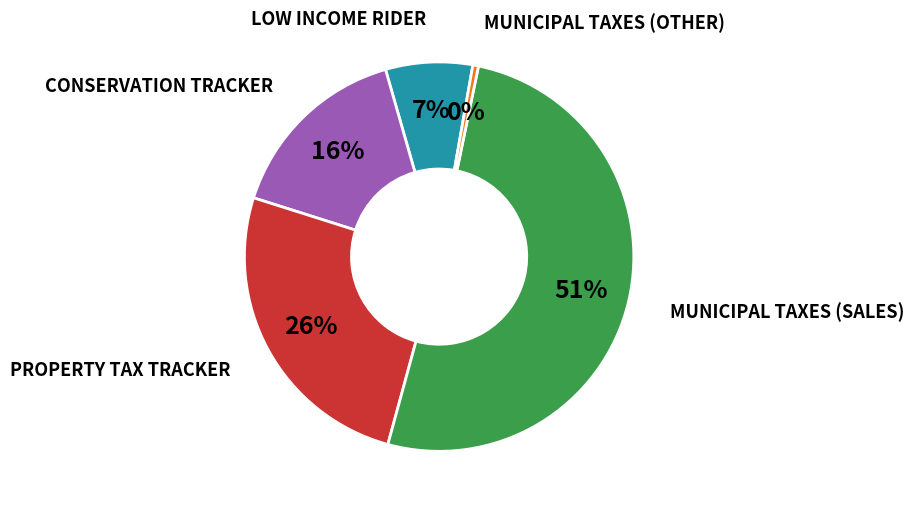

To the nearest percent, what is the difference between the largest and smallest slice percentages?

51%